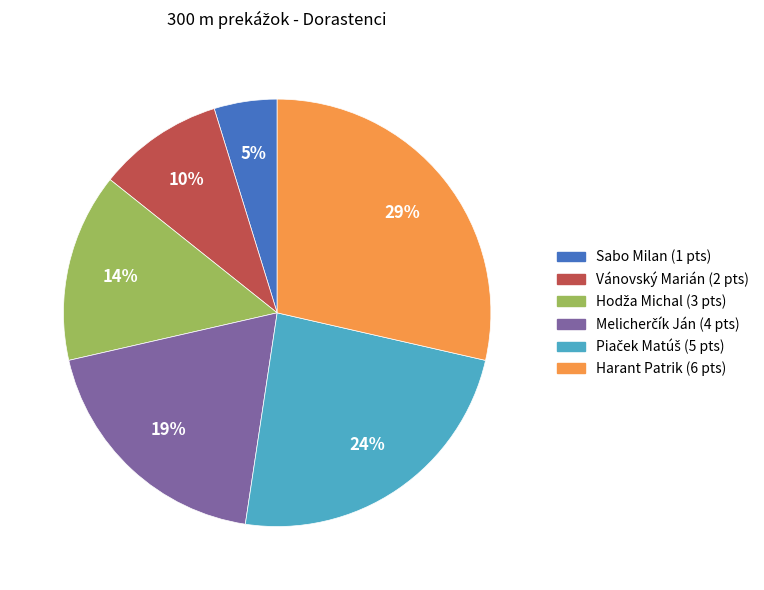

Which slice is the largest?

Harant Patrik